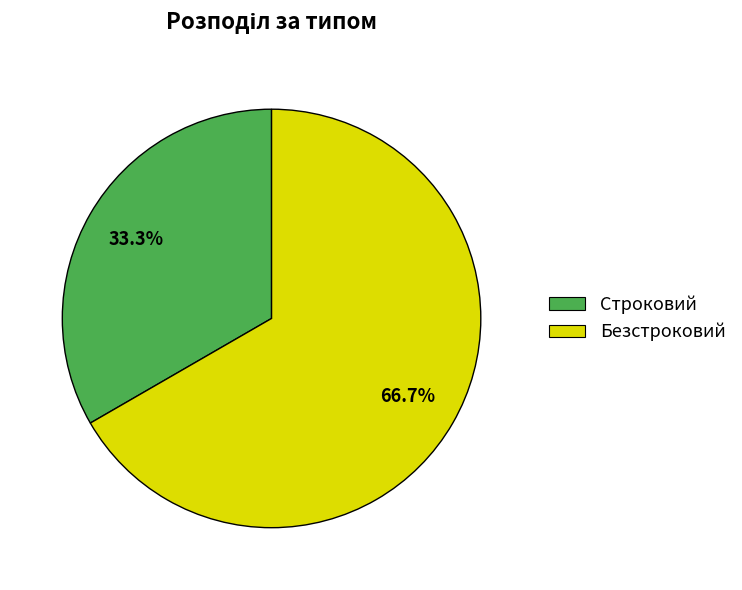

Combined, what portion of the pie is Строковий and Безстроковий?

100.0%